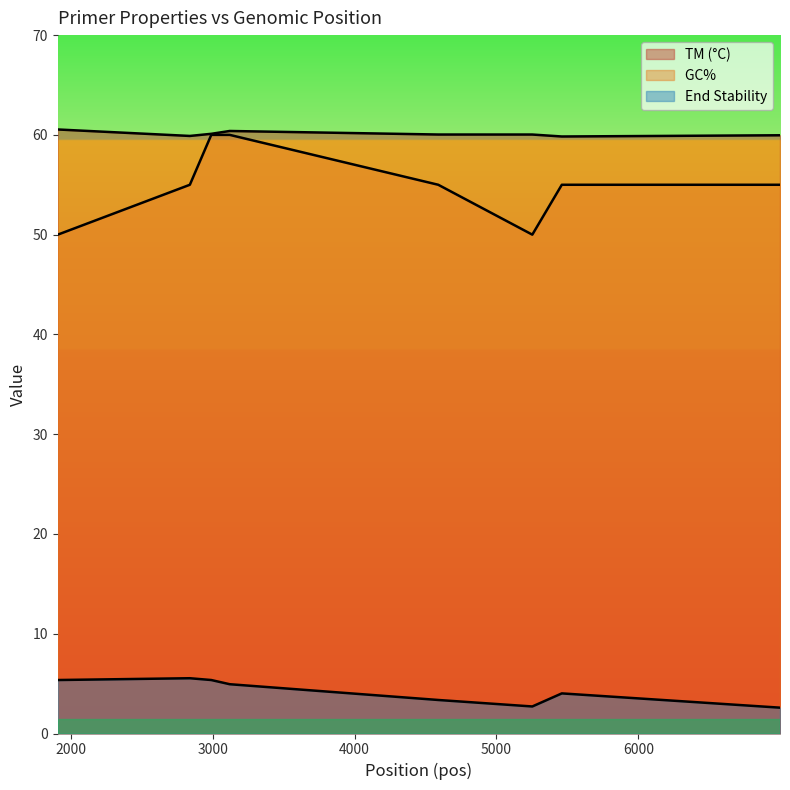

At which category does PRIMER_RIGHT_0_GC_PERCENT reach its first local valley?

5253